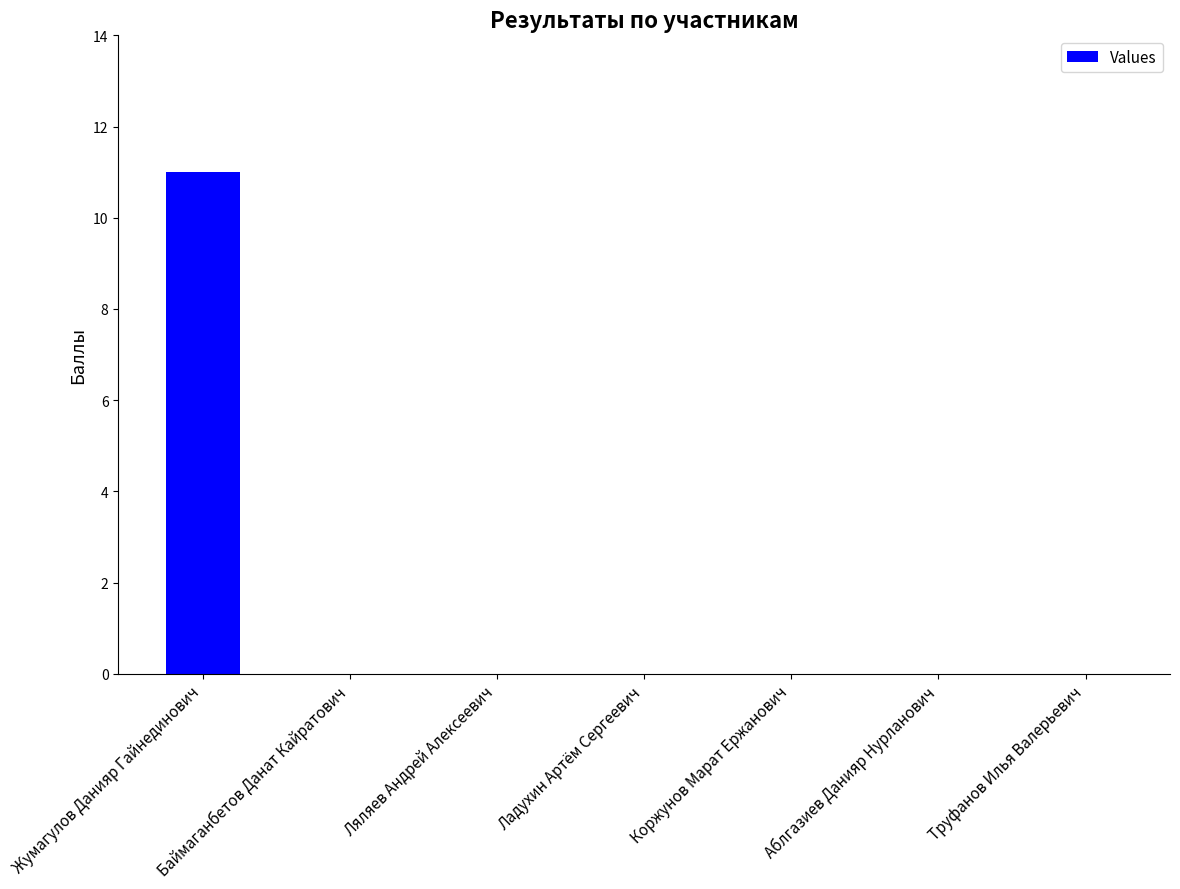

Is it true that the value at Коржунов Марат Ержанович is -5?

False